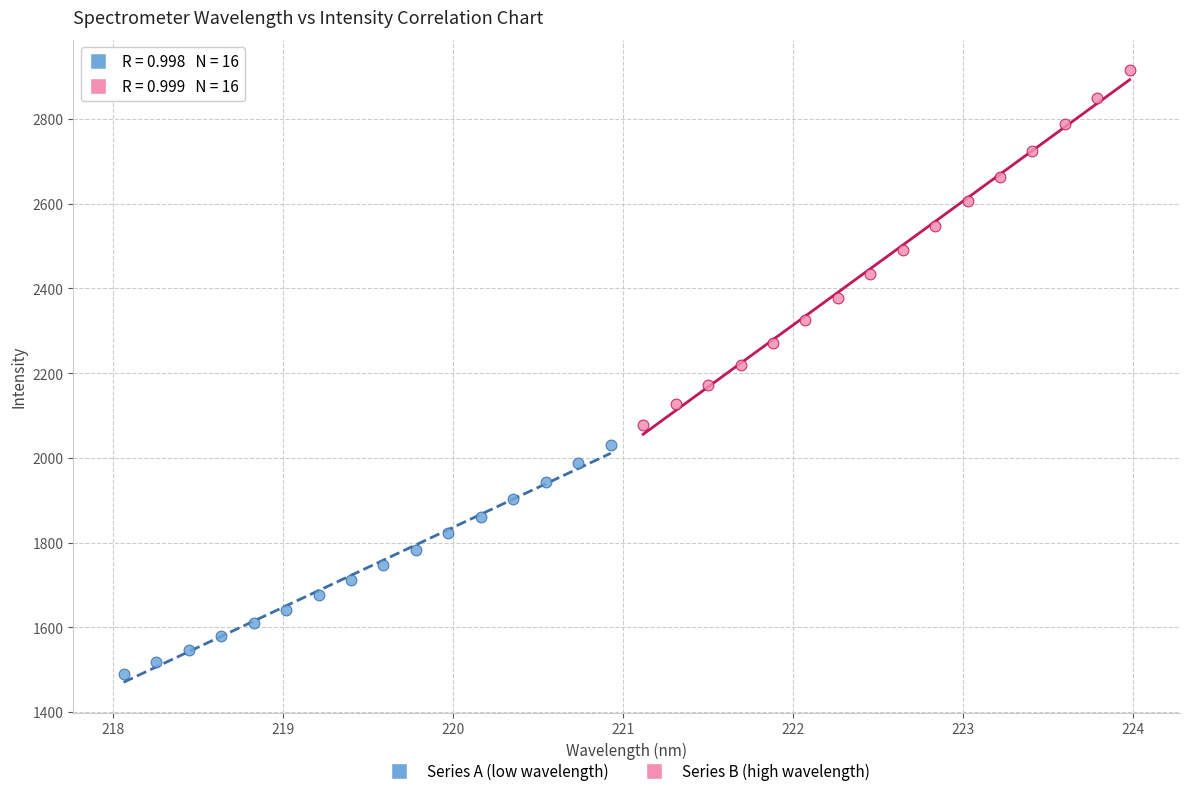

Which series has the largest Y range (max minus min)?

Series B (high wavelength)